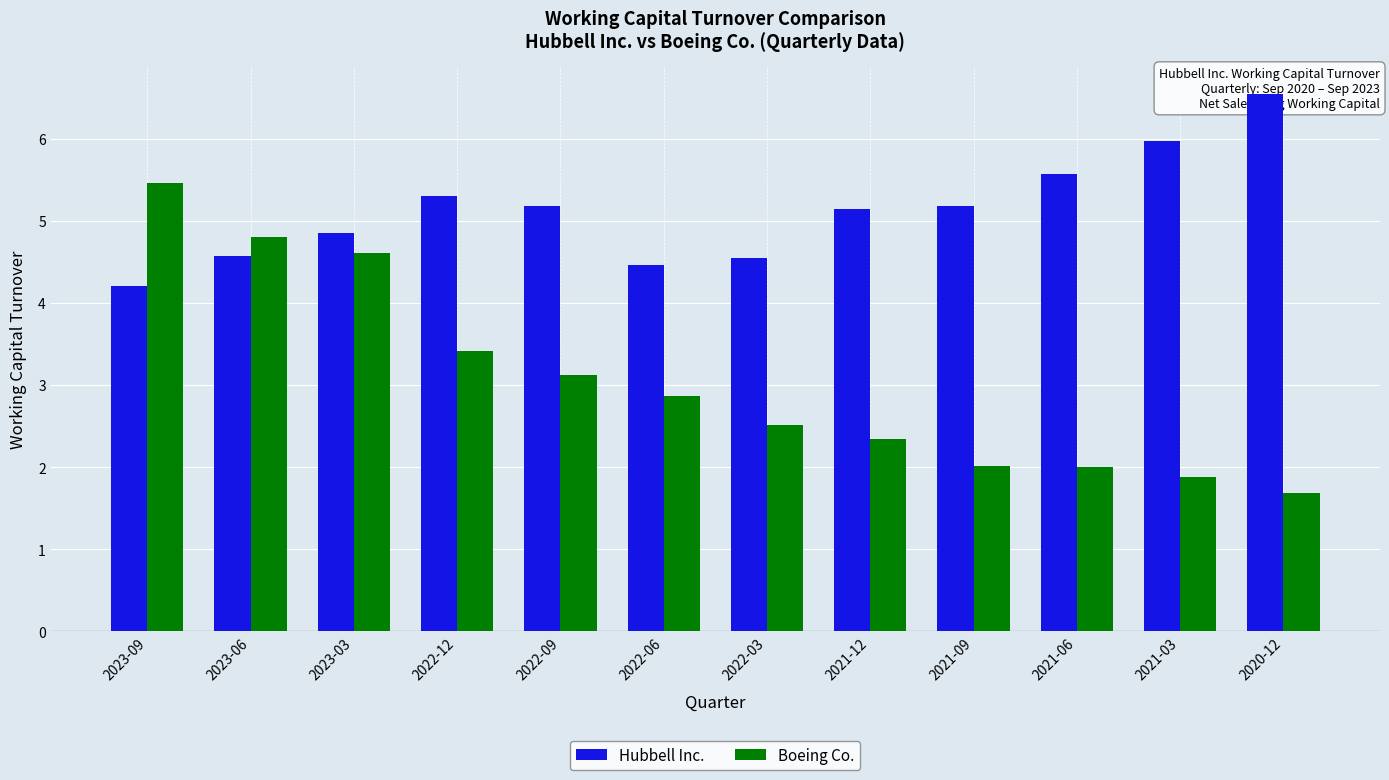

What is the maximum value for Boeing Co.?

5.5